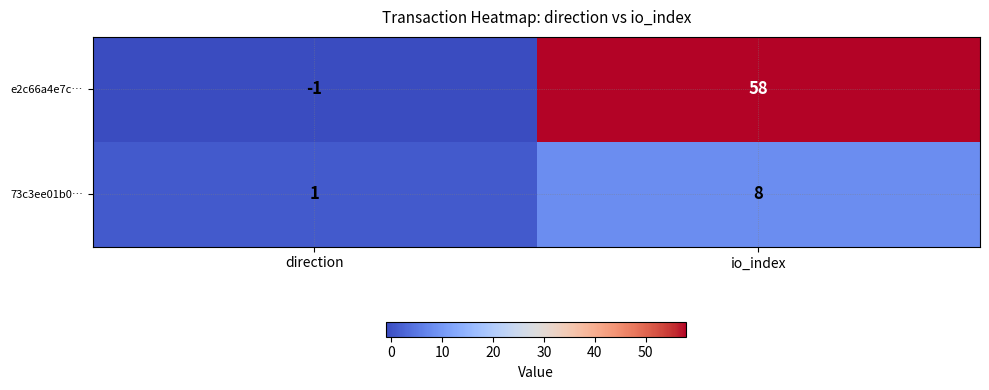

Which category has the lowest value across all series?

direction